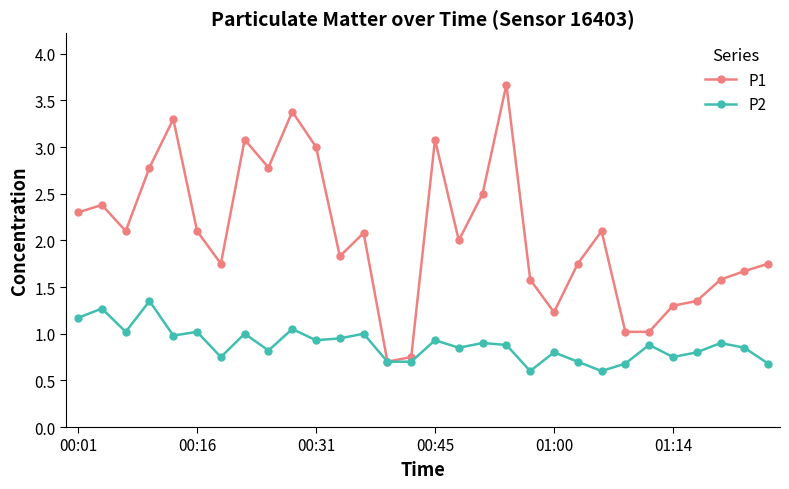

True or false: P2 has more than 0 points higher than both neighbors.

True